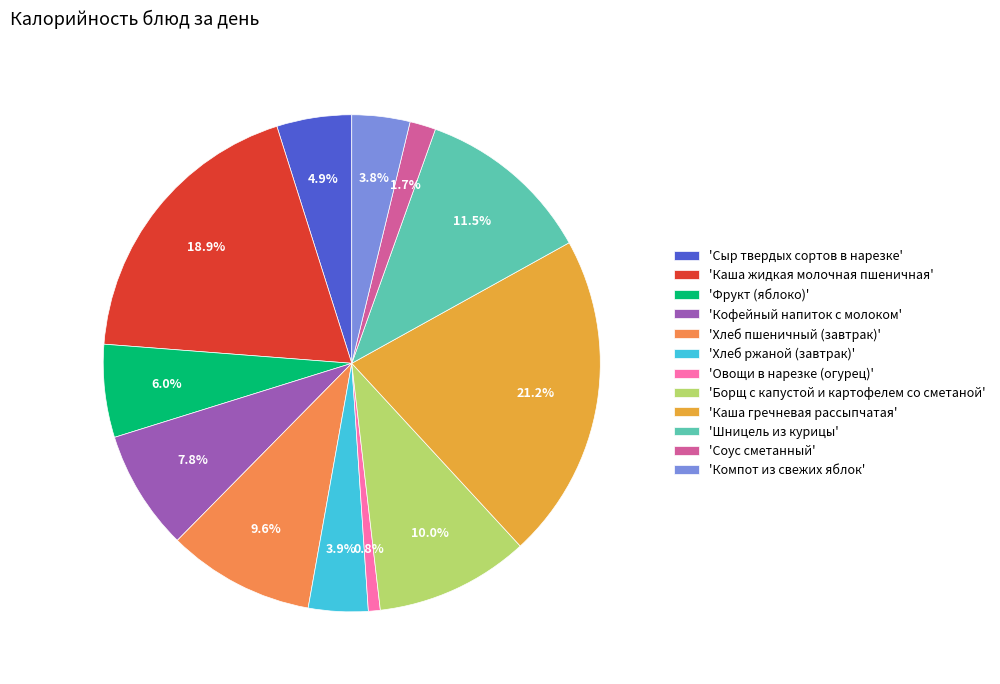

How many segments does this pie chart have?

12